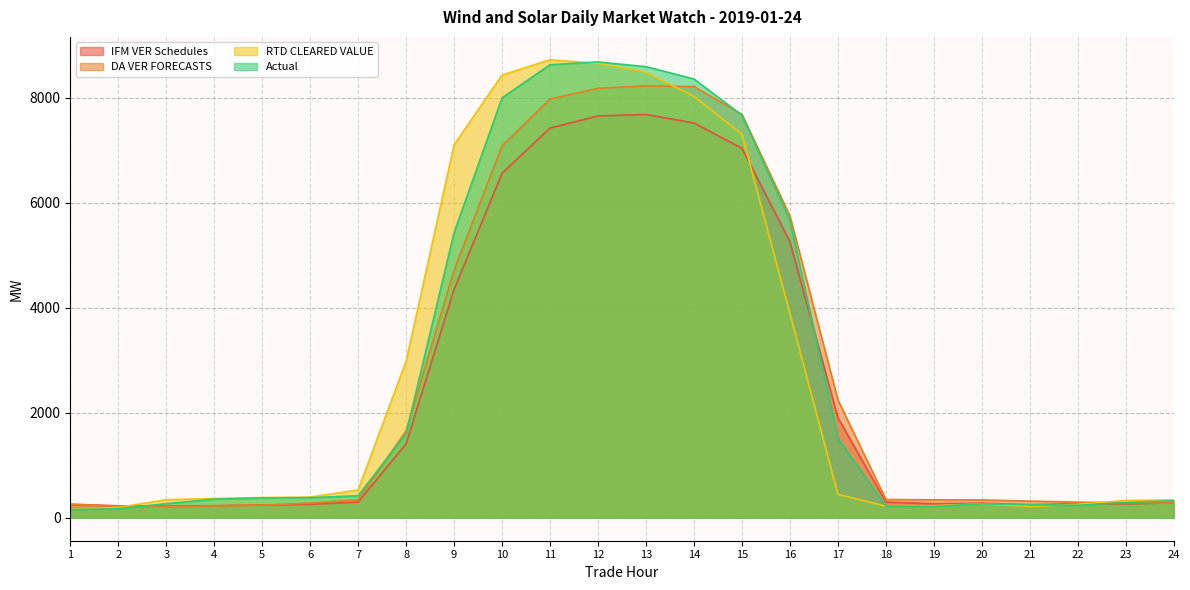

How many series are shown in this chart?

4